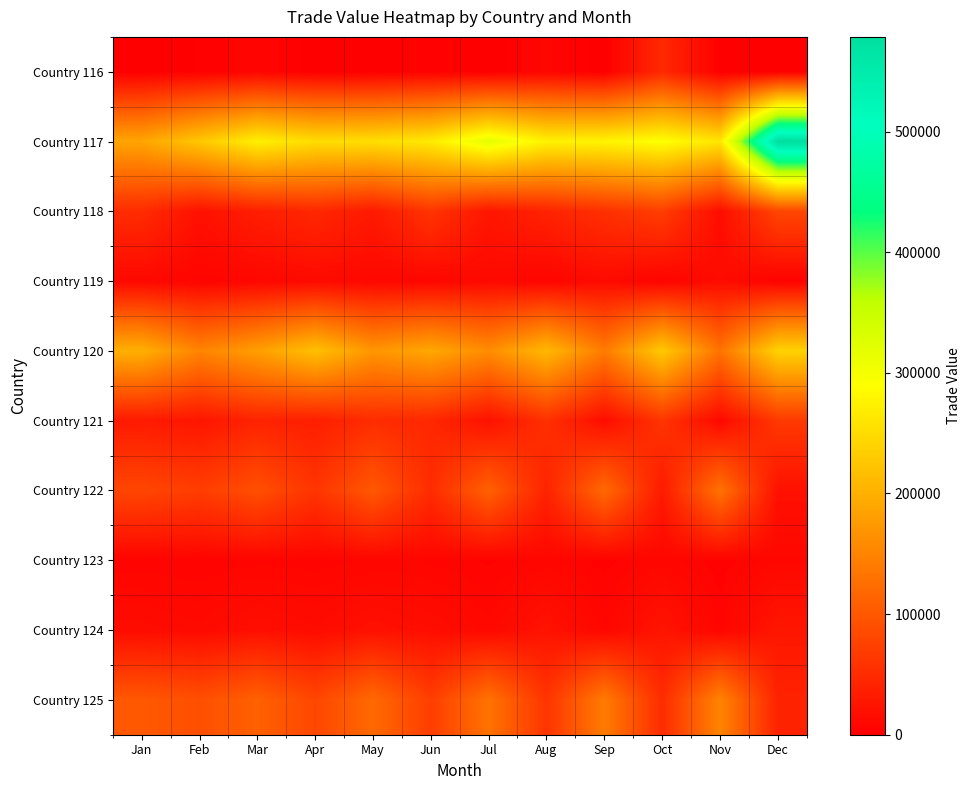

Which category has the highest value across all series?

Dec